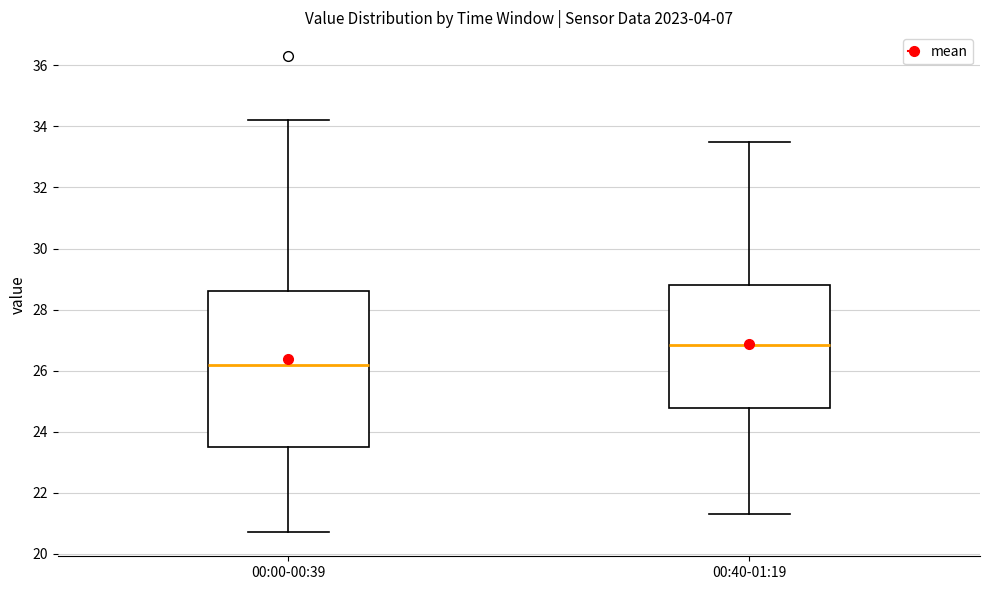

Reading left to right, transcribe this box plot: for each box, give where its median line is, the range the box spans, and where its two whiskers end, as read against the y-axis. The values are not printed on the chart, so give them approximately, as read against the axis.

00:00-00:39: median 26.2, box 23.6 to 28.6, whiskers 20.8 to 34.2
00:40-01:19: median 26.8, box 24.8 to 28.8, whiskers 21.4 to 33.6